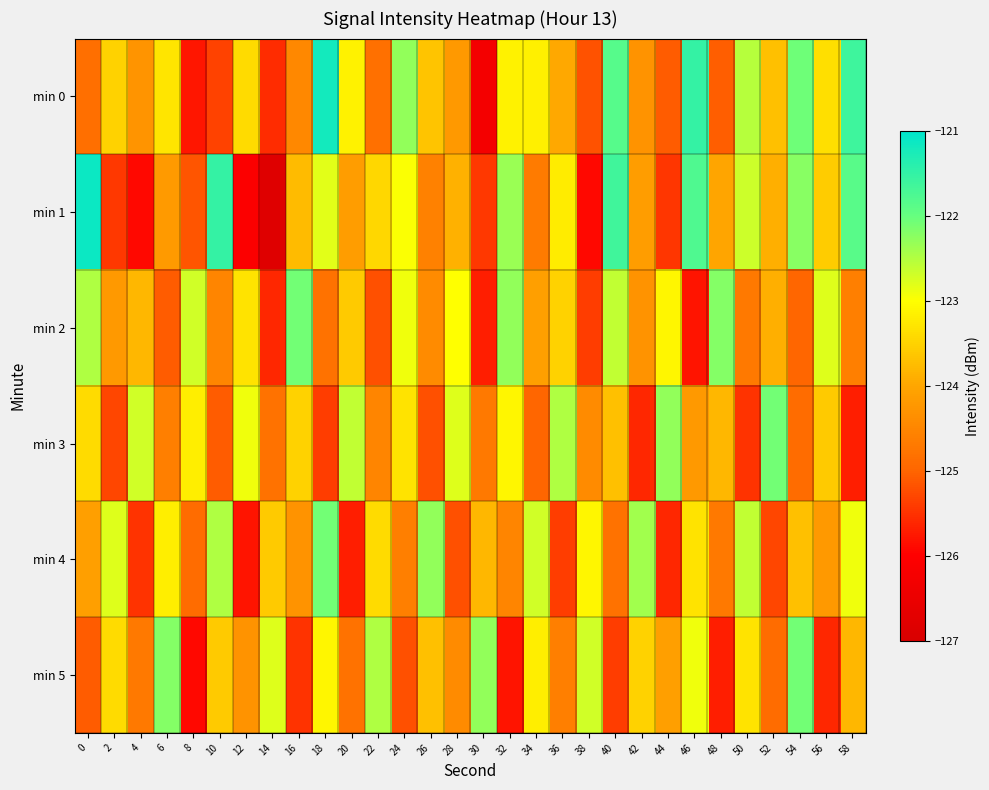

Which has a higher value, 12 or 24?

24